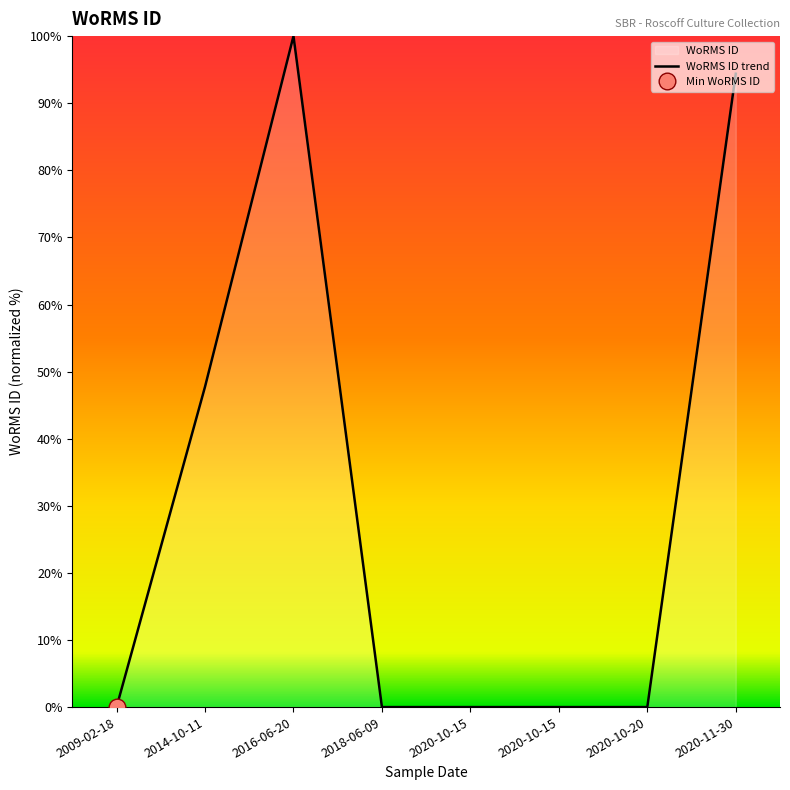

Reading left to right, list all the values displayed in this chart.

0.0	47.7	100.0	0.0	0.0	0.0	0.0	94.4